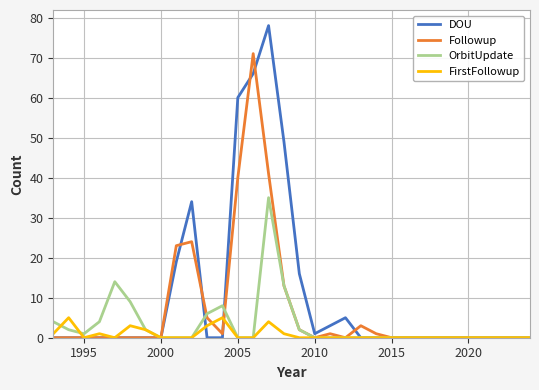

At how many categories does at least one series exceed 37?

4